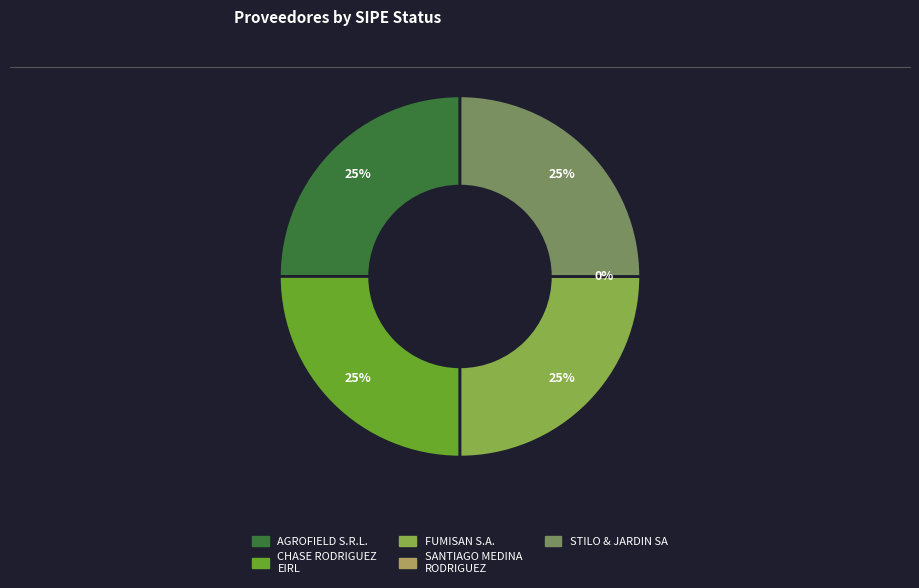

Approximately how many times larger is the value at CHASE RODRIGUEZ HECTOR MIGUEL - EIRL compared to FUMISAN S.A.?

1.0